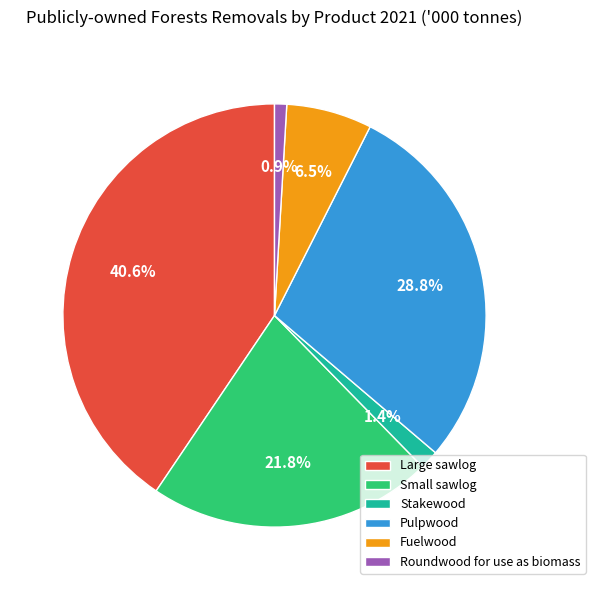

To the nearest percent, what percentage of the pie is Large sawlog?

41%